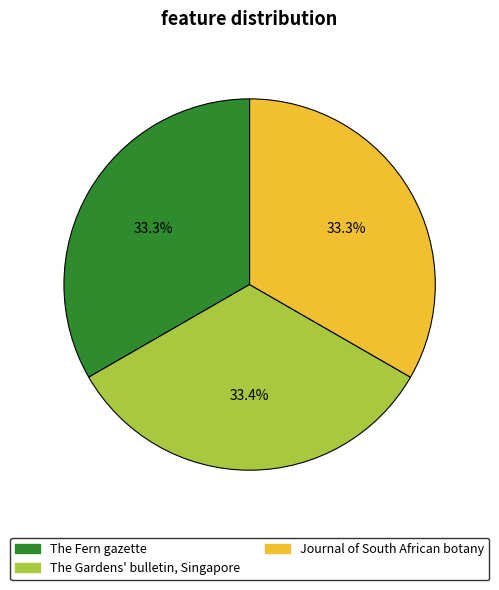

The The Fern gazette slice represents 22% of the pie. True or false?

False